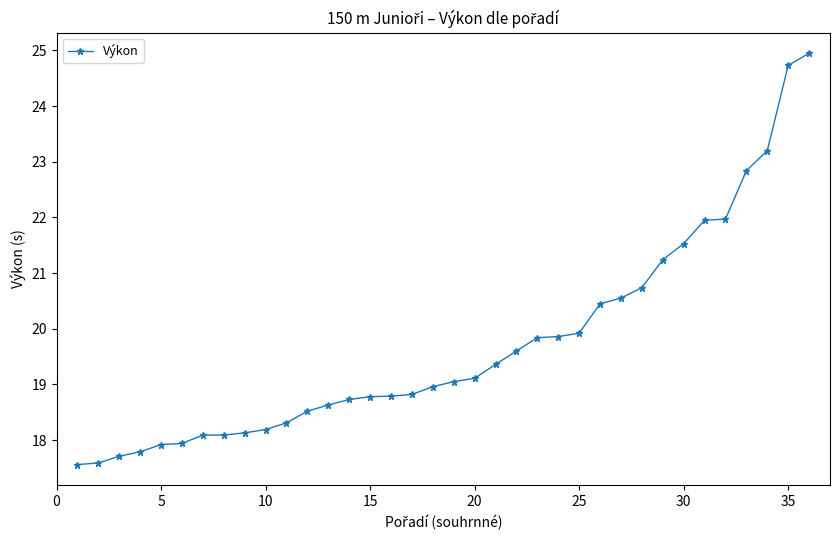

What is the average value?

19.7